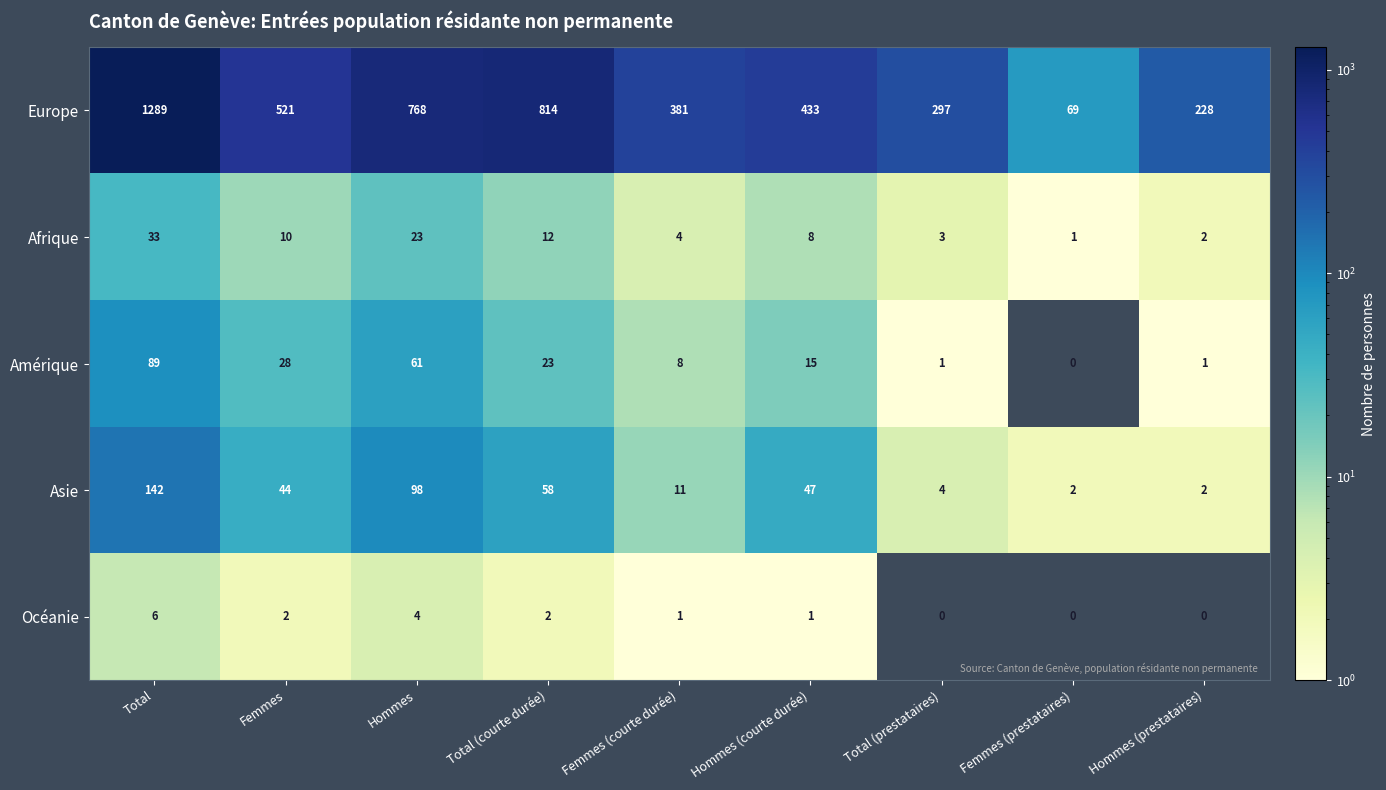

What is the difference between the maximum and minimum values in the Asie series?

140